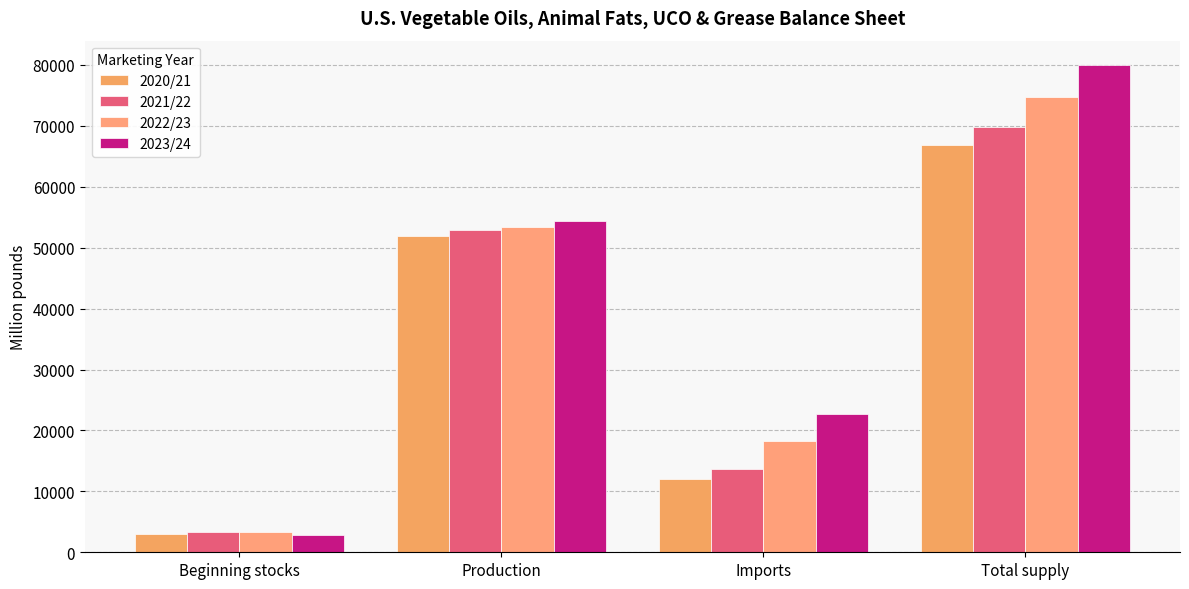

List the series in order of their peak value, lowest first.

2020/21, 2021/22, 2022/23, 2023/24